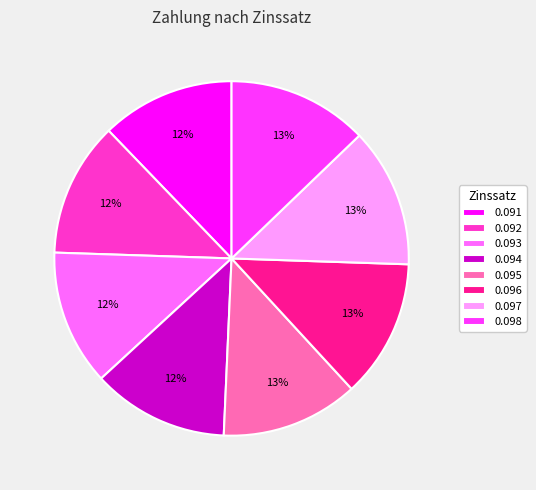

What percentage is the 0.093 slice, to the nearest percent?

12%